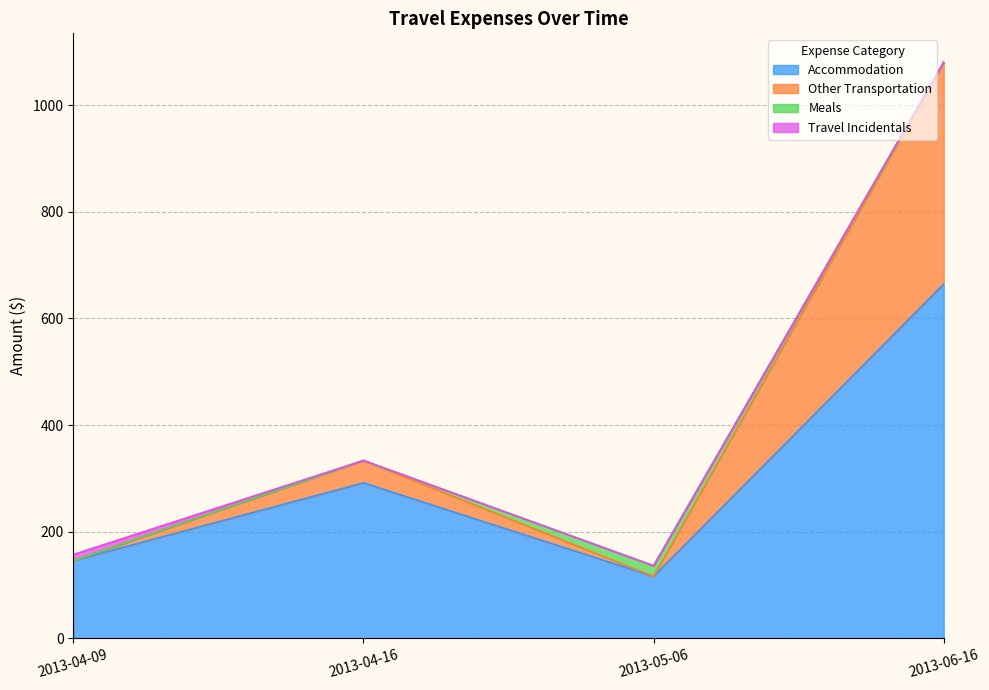

What is the total value across all series at 2013-06-16?

1080.8